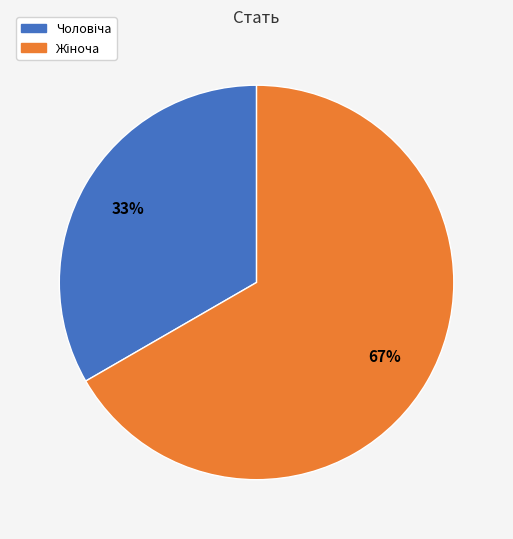

To the nearest percent, what is the average slice percentage?

50%